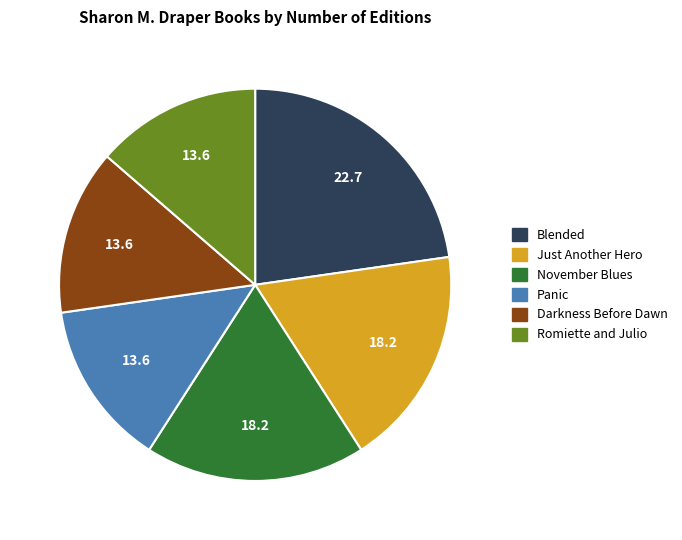

Does Just Another Hero account for over 50% of the chart?

No